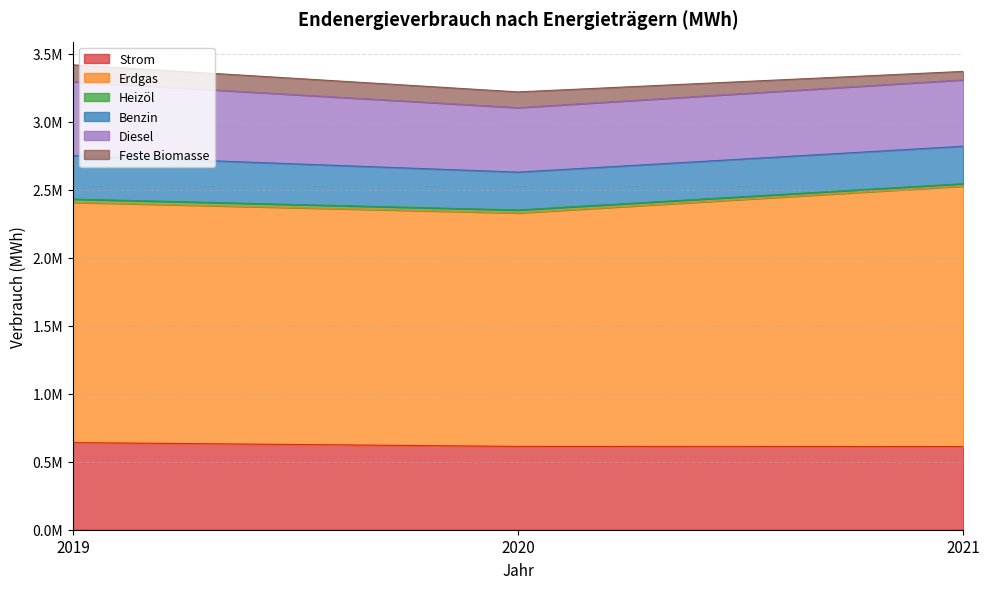

What are all the series names shown in the legend?

Strom, Erdgas, Heizöl, Benzin, Diesel, Feste Biomasse